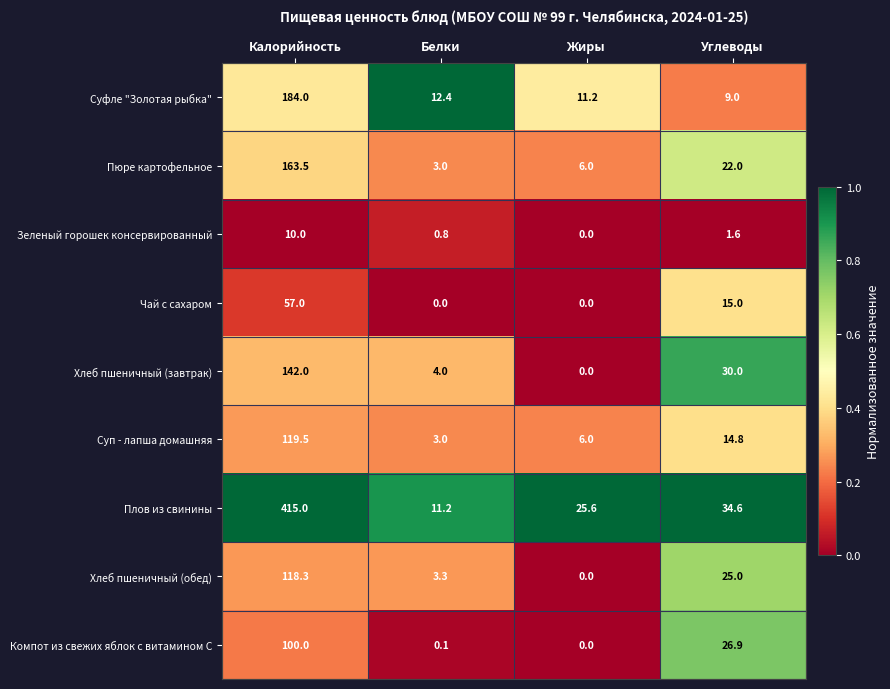

Count the number of categories in the chart.

4